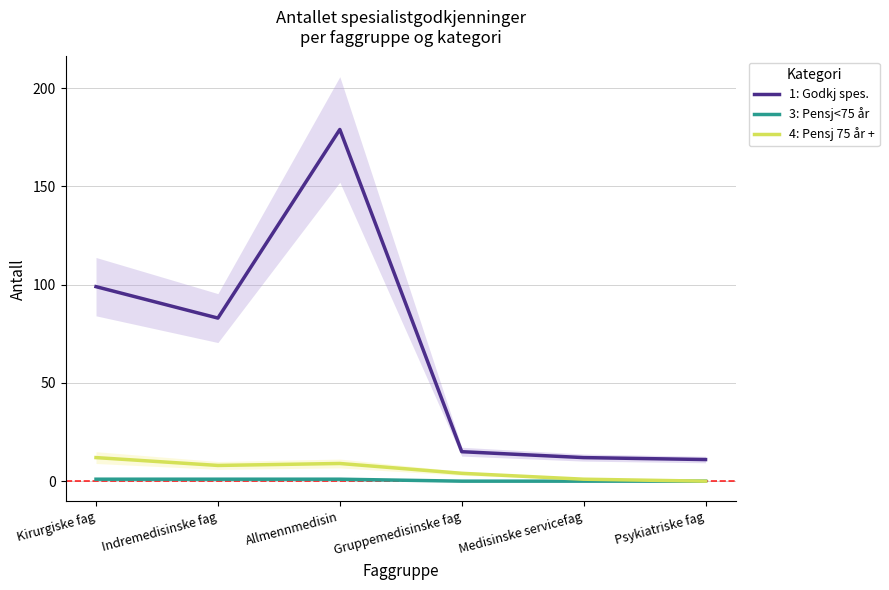

Does the chart have visible grid lines?

Yes